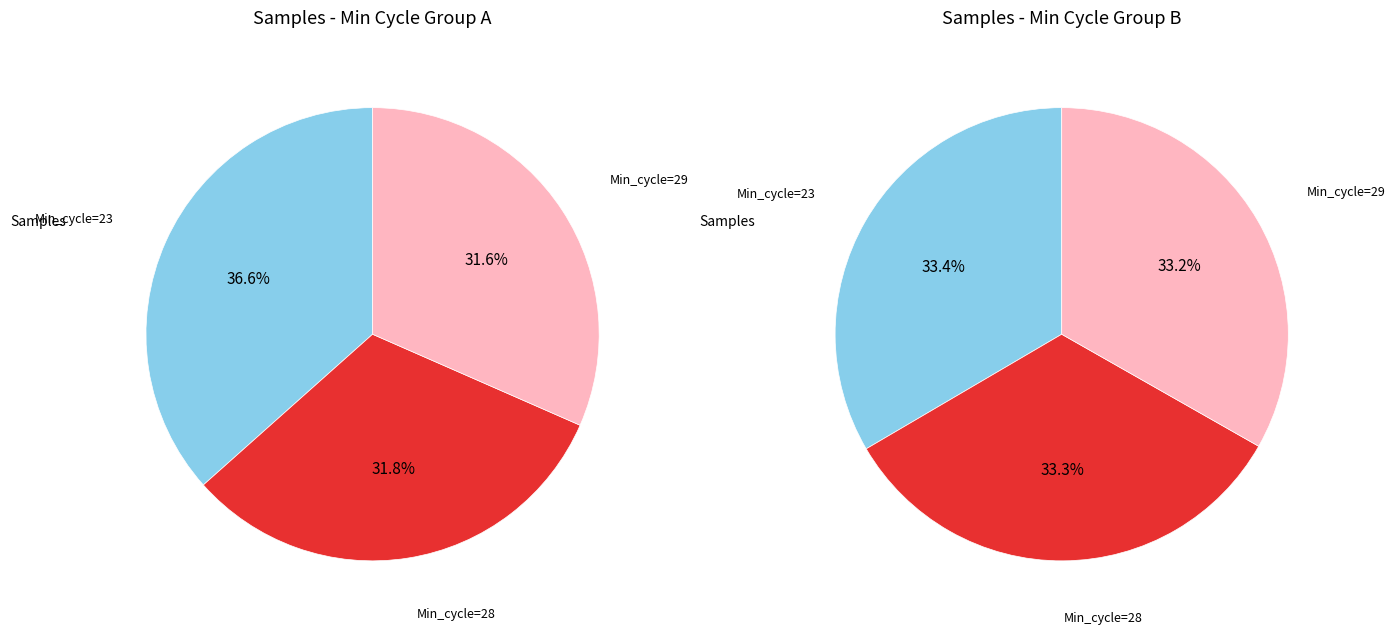

Combined, do Min_cycle=28 and Min_cycle=29 account for over 50%?

Yes